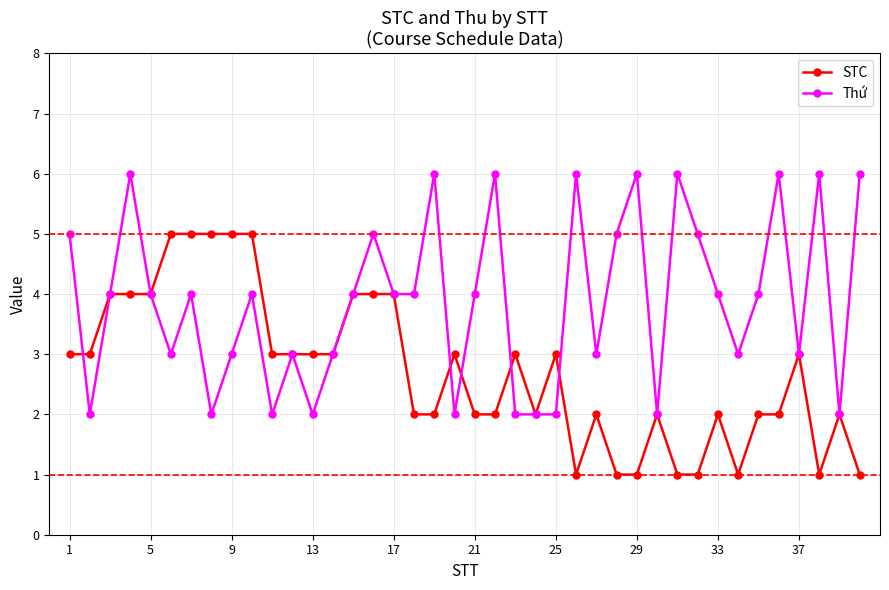

Which series has the largest total across all categories?

Thứ